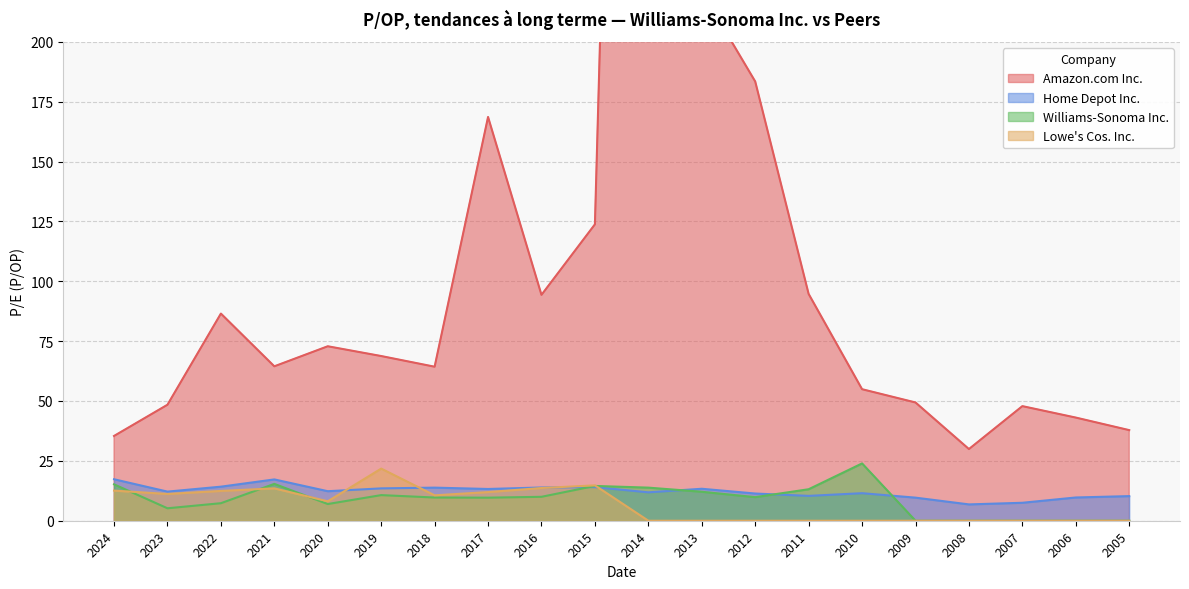

Where is Amazon.com Inc. nearest to the value 477?

2013